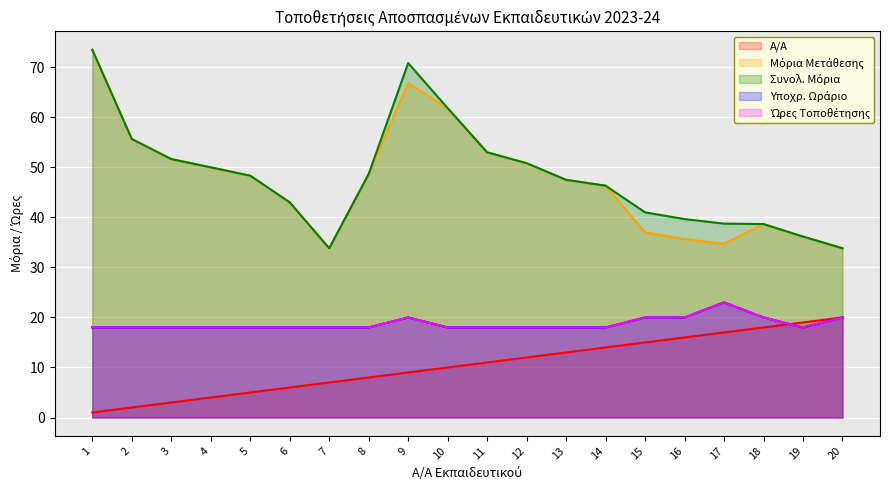

Reading right to left, extract all data points from this chart.

Α/Α: 20.0	19.0	18.0	17.0	16.0	15.0	14.0	13.0	12.0	11.0	10.0	9.0	8.0	7.0	6.0	5.0	4.0	3.0	2.0	1.0
Μόρια Μετάθεσης: 33.8	36.2	38.7	34.8	35.7	37.0	46.3	47.5	50.8	53.0	61.8	66.8	48.7	33.8	43.0	48.3	50.0	51.7	55.7	73.5
Συνολ. Μόρια: 33.8	36.2	38.7	38.8	39.7	41.0	46.3	47.5	50.8	53.0	61.8	70.8	48.7	33.8	43.0	48.3	50.0	51.7	55.7	73.5
Υποχρ. Ωράριο: 20.0	18.0	20.0	23.0	20.0	20.0	18.0	18.0	18.0	18.0	18.0	20.0	18.0	18.0	18.0	18.0	18.0	18.0	18.0	18.0
Ώρες Τοποθέτησης: 20.0	18.0	20.0	23.0	20.0	20.0	18.0	18.0	18.0	18.0	18.0	20.0	18.0	18.0	18.0	18.0	18.0	18.0	18.0	18.0